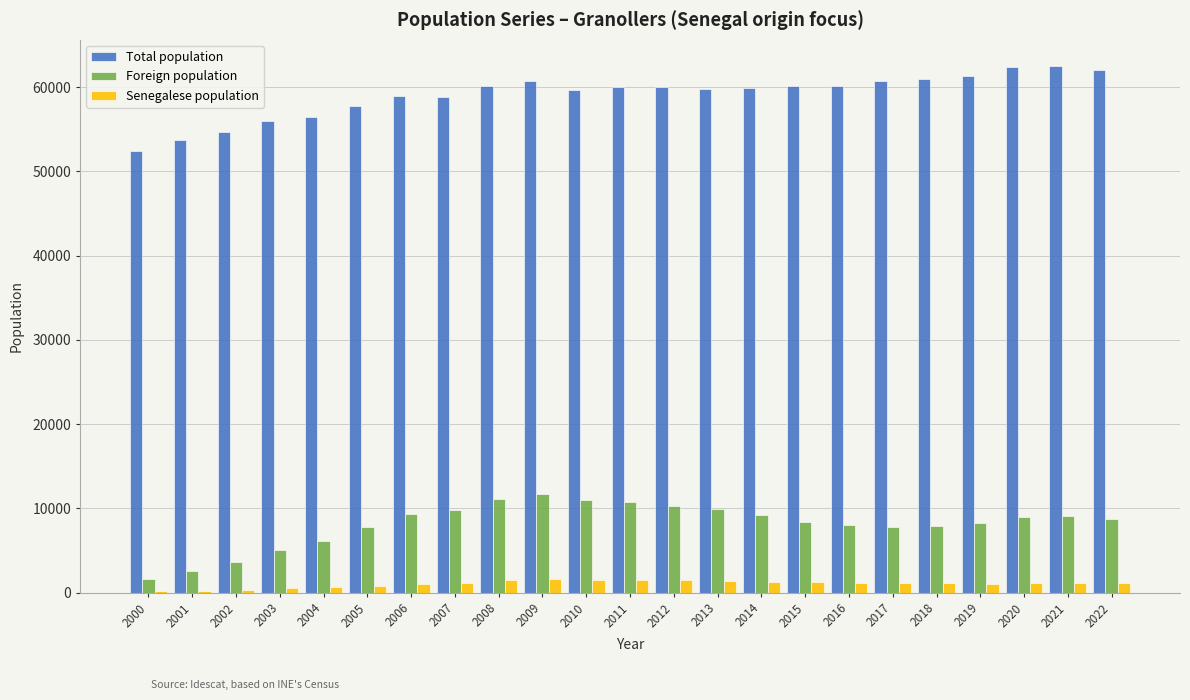

Is the value of Senegalese population at 2002 greater than the value of Foreign population at 2017?

No